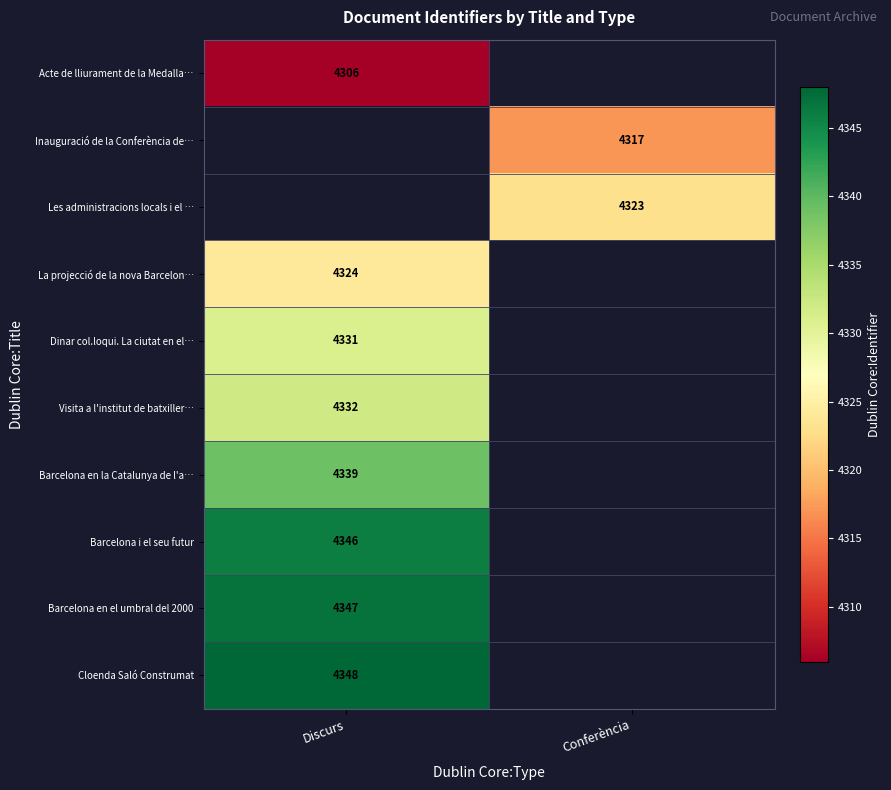

The value of Visita a l'institut de batxiller… at Discurs is 2704. True or false?

False